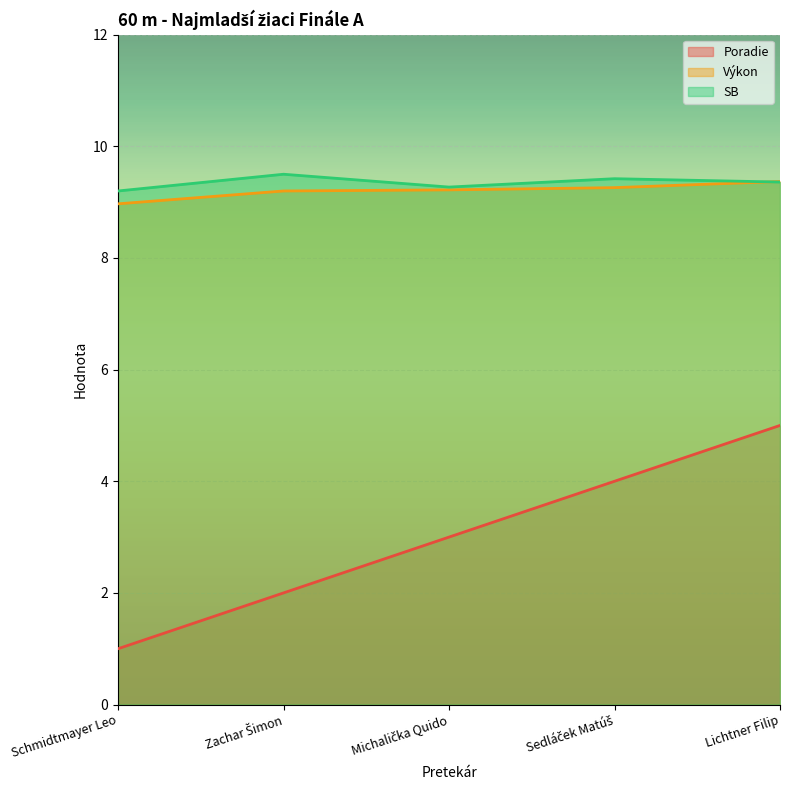

Reading left to right, list all the values displayed in this chart.

Poradie: Schmidtmayer Leo=1.0	Zachar Šimon=2.0	Michalička Quido=3.0	Sedláček Matúš=4.0	Lichtner Filip=5.0
Výkon: Schmidtmayer Leo=9.0	Zachar Šimon=9.2	Michalička Quido=9.2	Sedláček Matúš=9.3	Lichtner Filip=9.4
SB: Schmidtmayer Leo=9.2	Zachar Šimon=9.5	Michalička Quido=9.3	Sedláček Matúš=9.4	Lichtner Filip=9.4